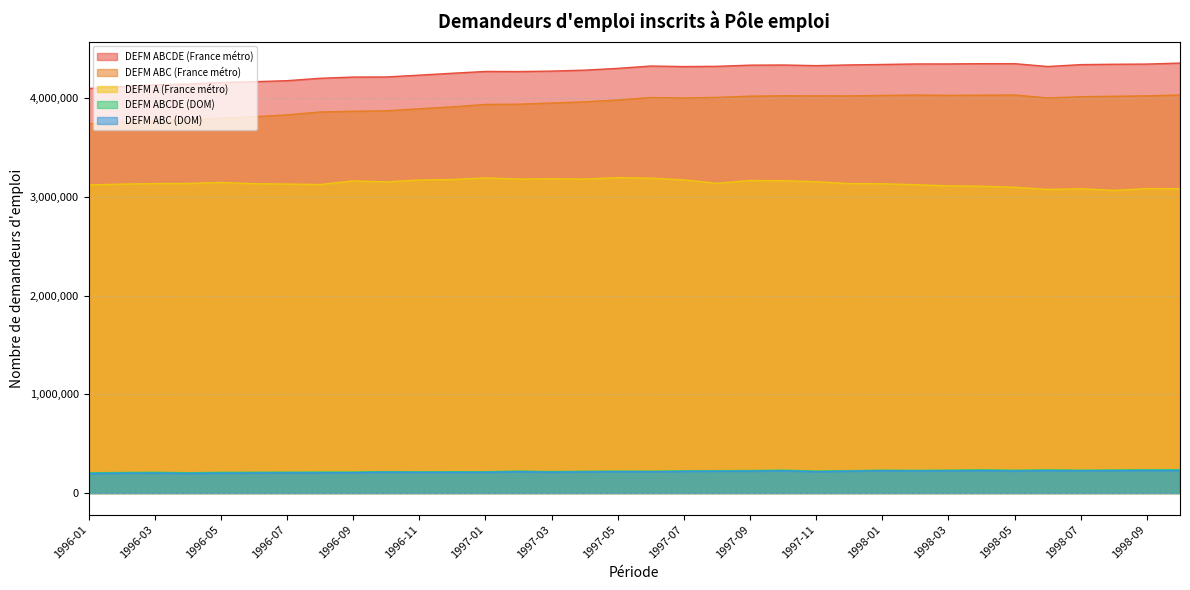

How many categories are shown in the chart?

34